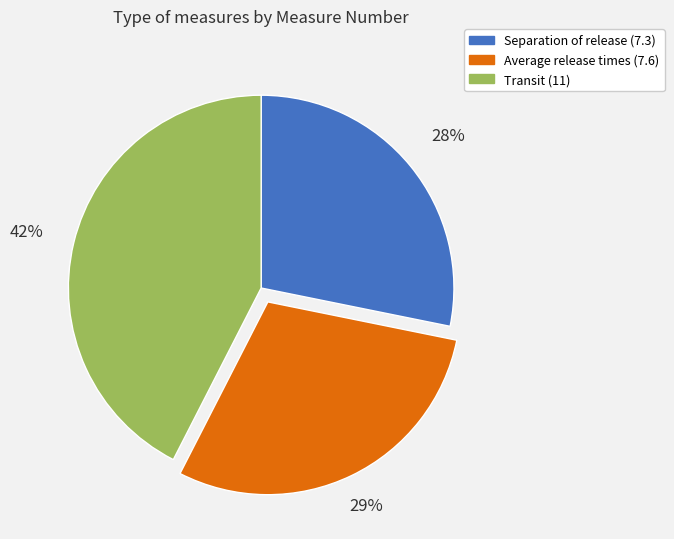

To the nearest percent, what is the combined percentage of Separation of release (7.3) and Average release times (7.6)?

58%